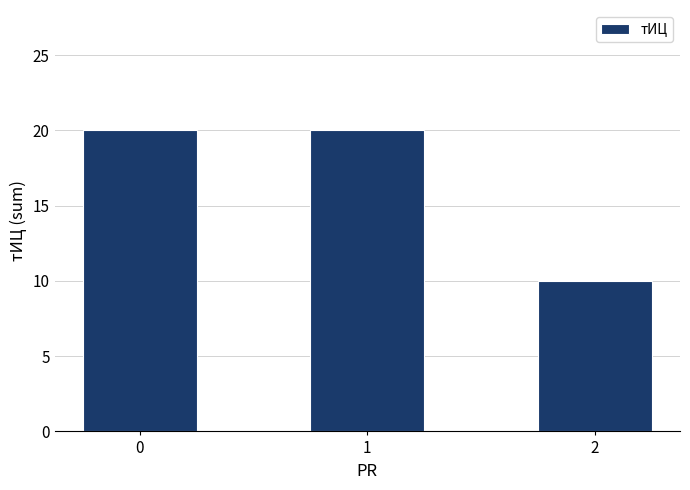

What is the change in value from 0 to 2?

-10